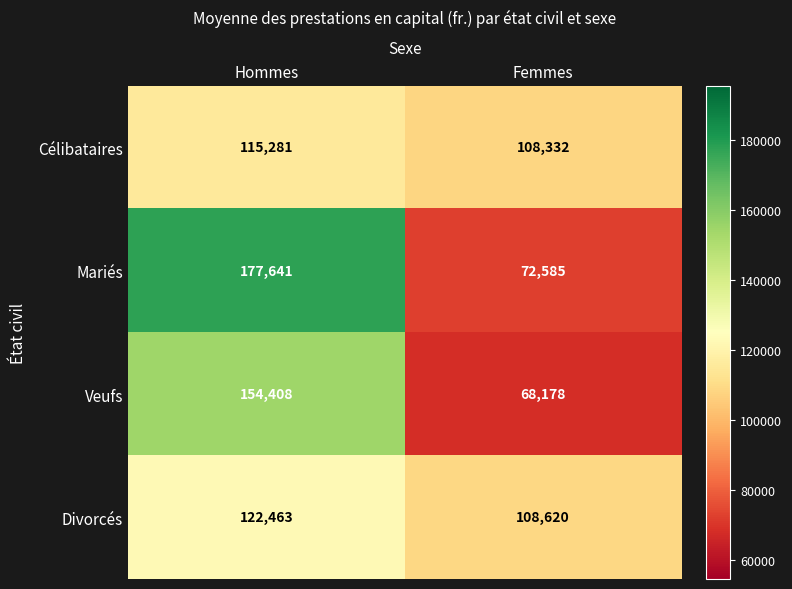

What is the minimum value shown in the chart?

68178